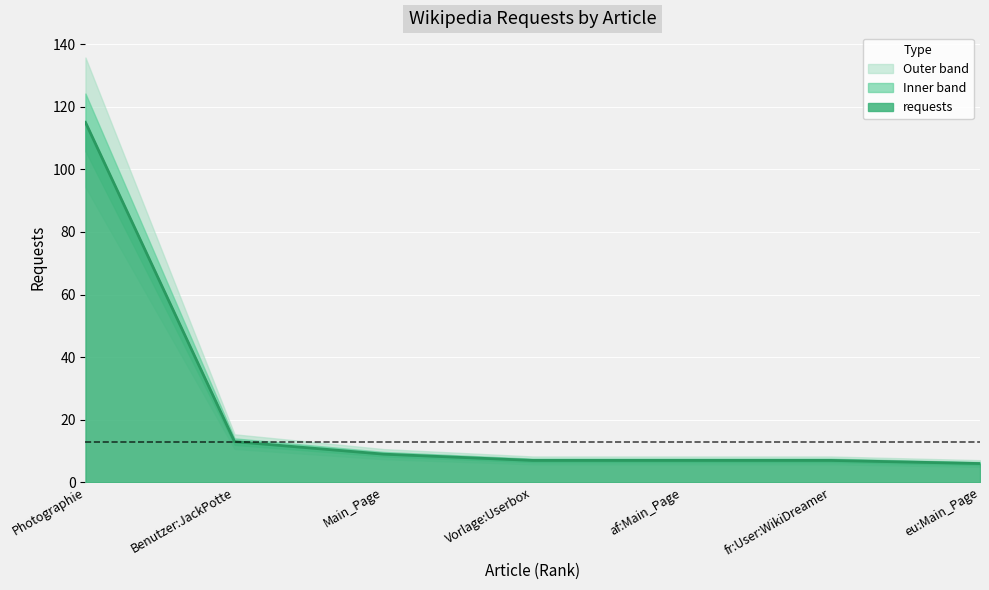

What is the change in value from Main_Page to Vorlage:Userbox?

-2